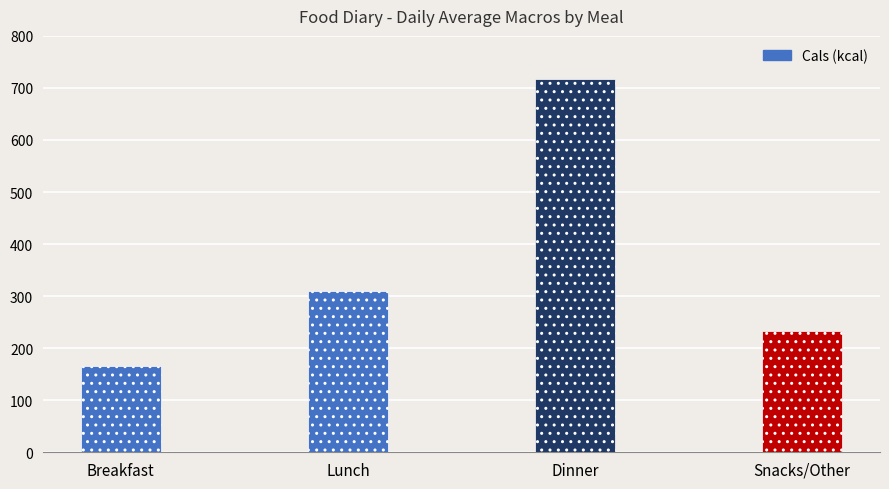

Reading right to left, extract all data points from this chart.

Snacks/Other=233	Dinner=717	Lunch=309	Breakfast=166